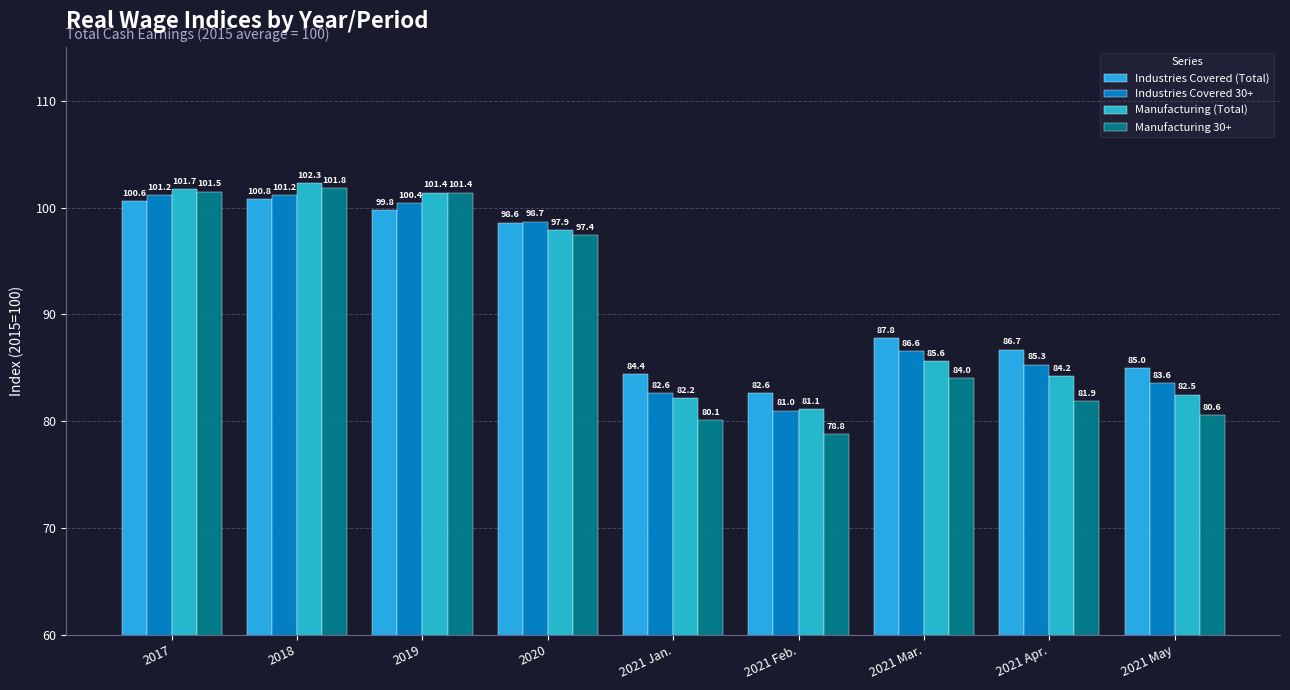

What is the total value across all series at 2021 Apr.?

338.1